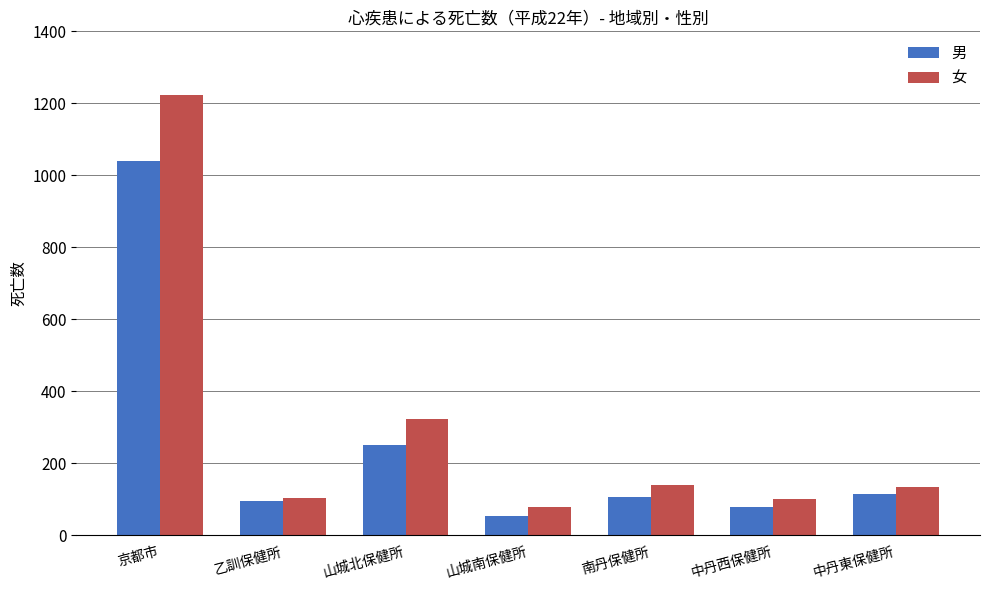

Does the chart contain stacked bars?

No